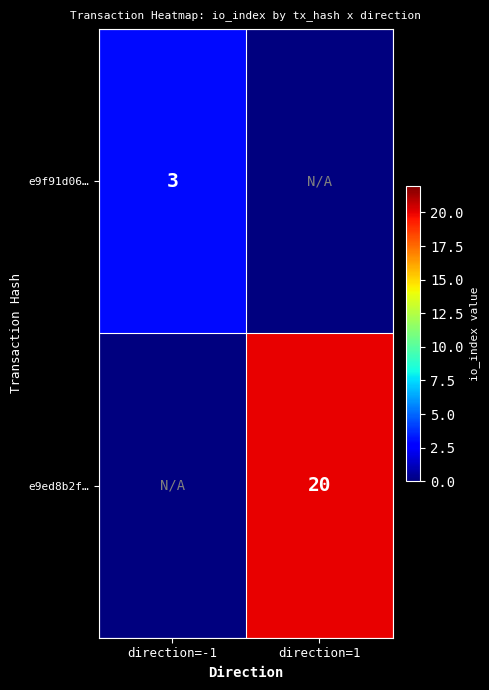

The value of e9f91d06… at direction=-1 is 4. True or false?

False